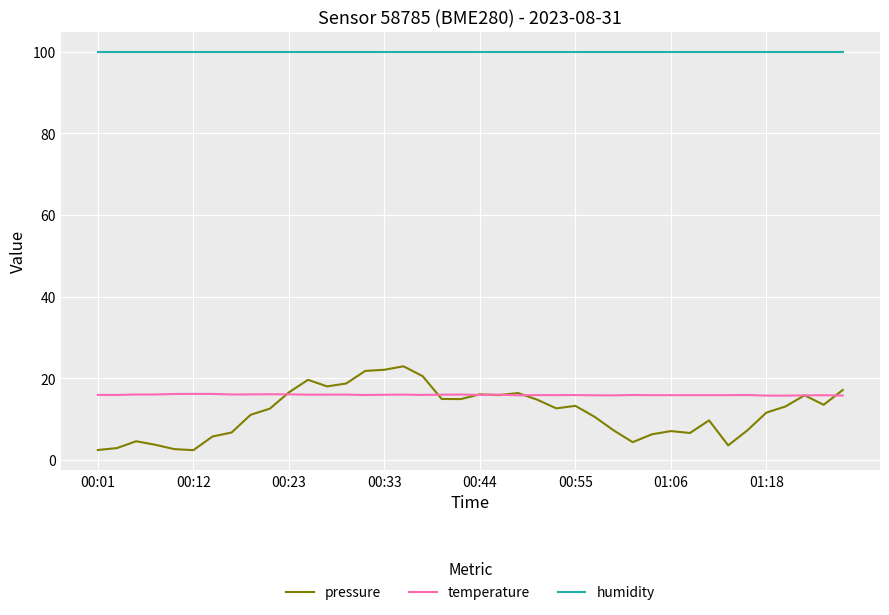

What is the greatest value displayed?

100.0